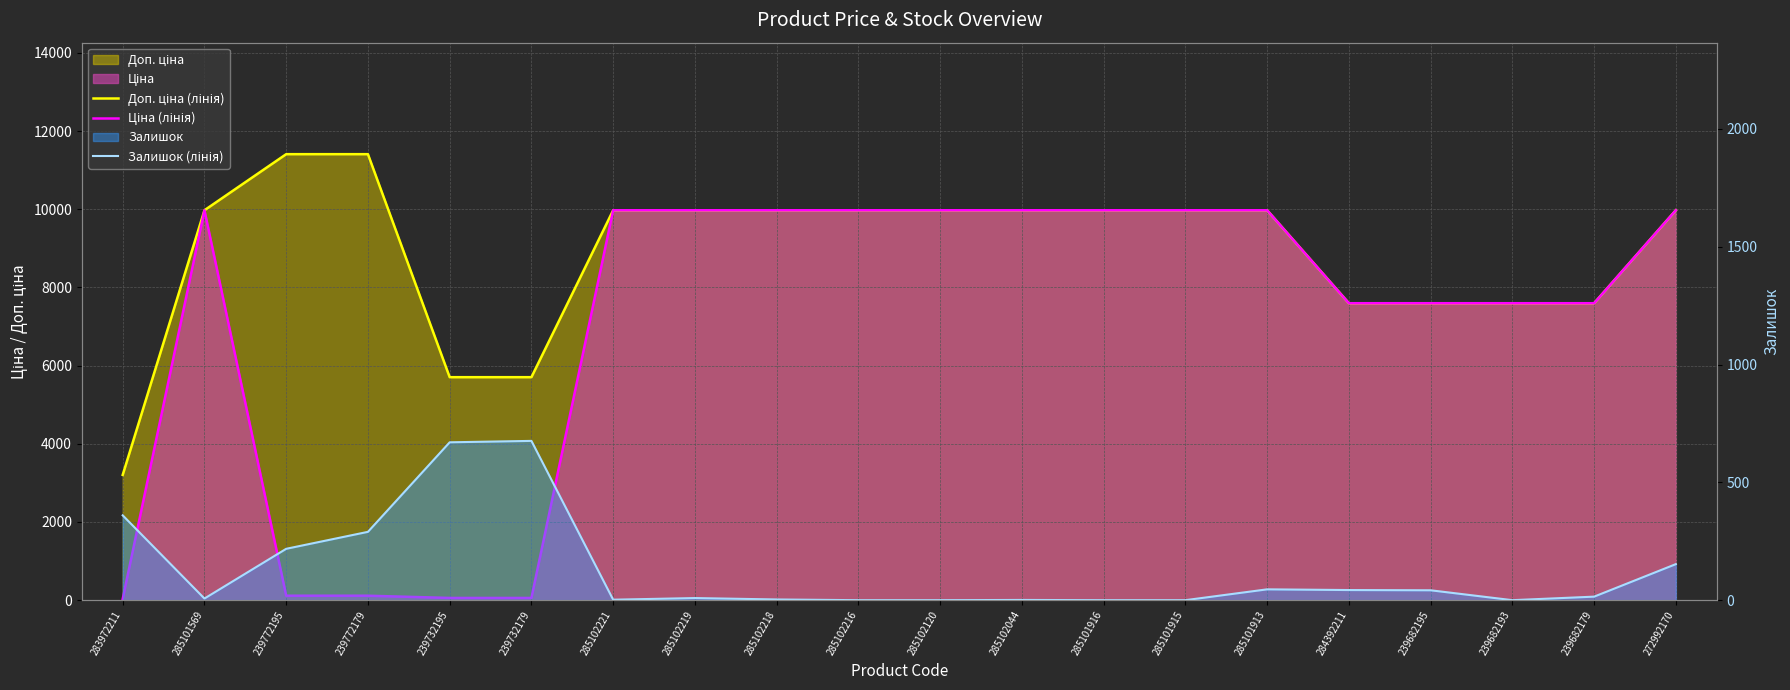

What is the label of the 14th point from the right?

285102221